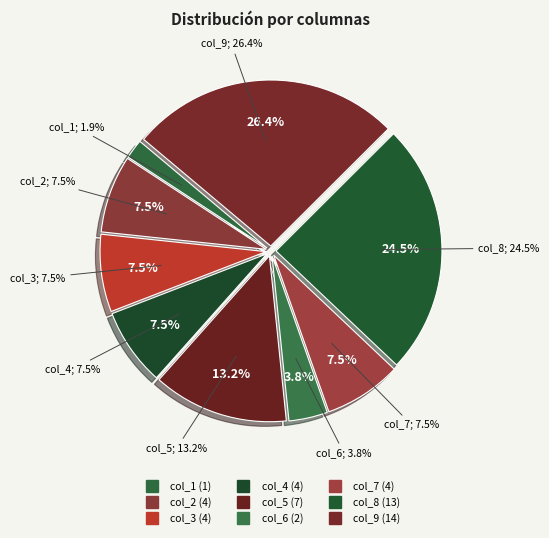

Count the number of slices in the pie.

9